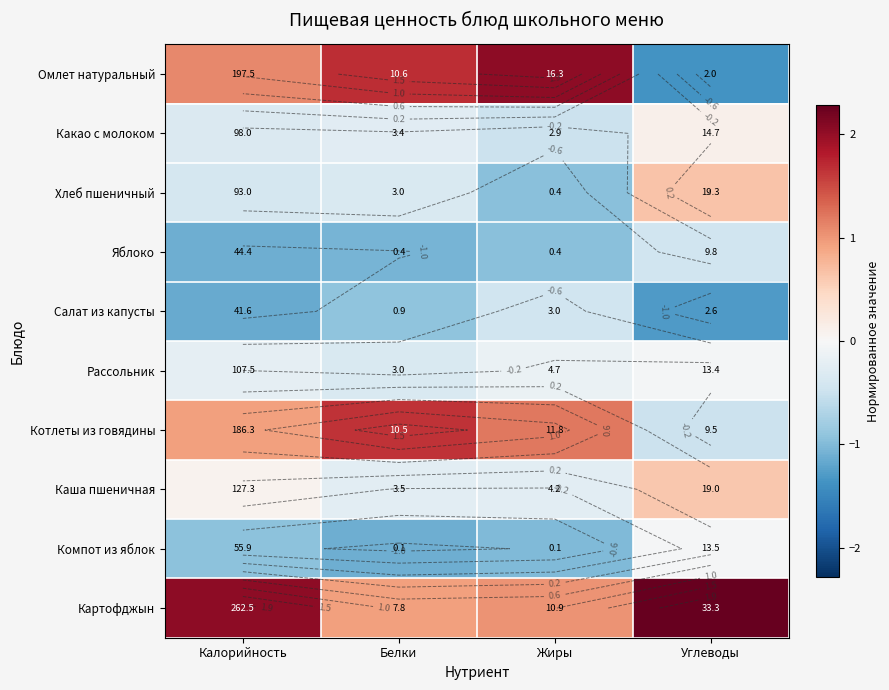

Which has a higher value, Калорийность or Жиры?

Жиры